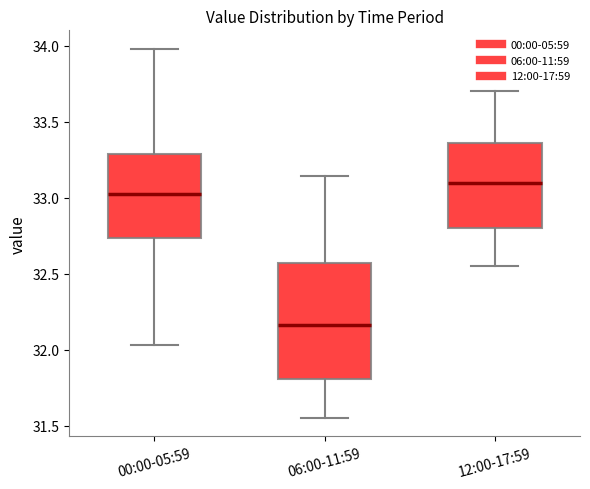

Which box is the tallest, from its lower edge to its upper edge?

06:00-11:59